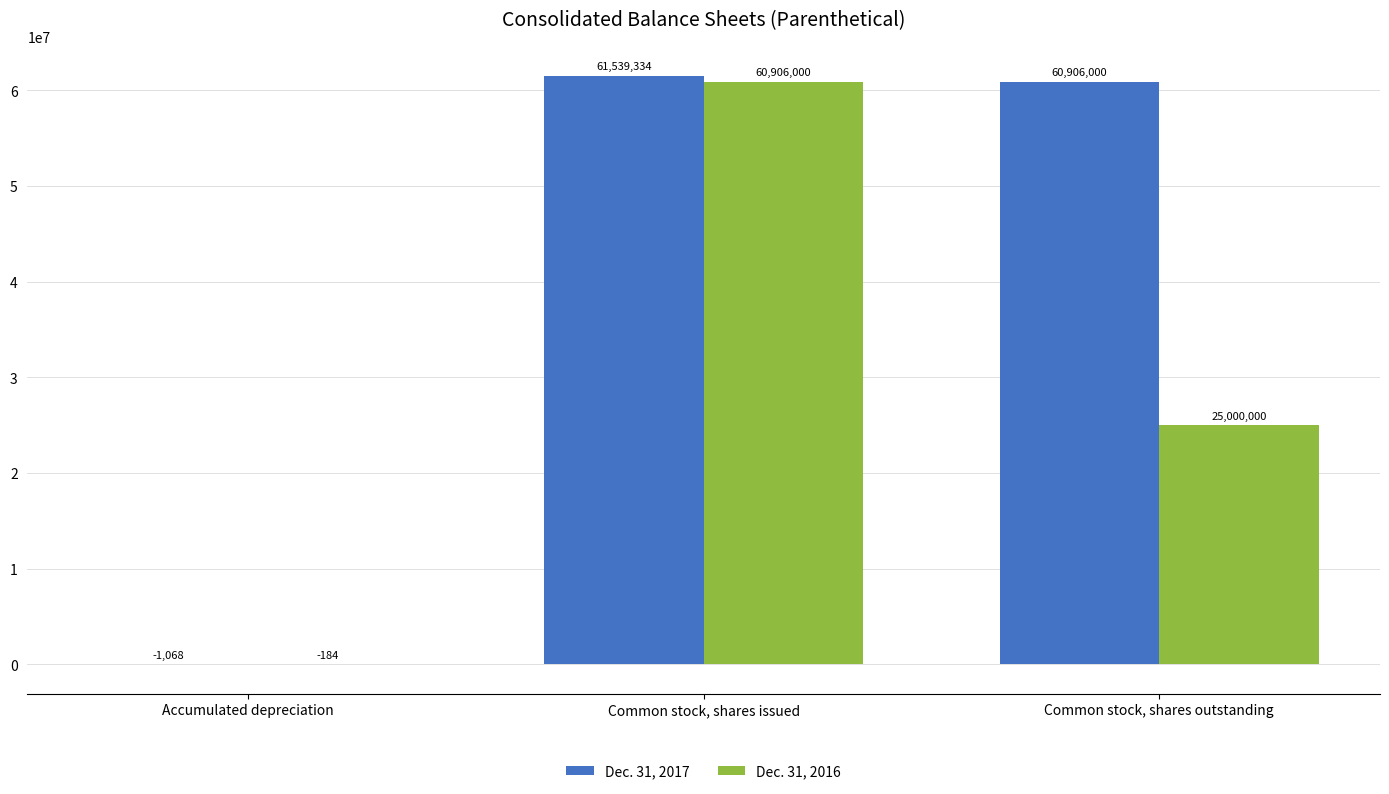

What is the sum of all Dec. 31, 2016 values?

85905816